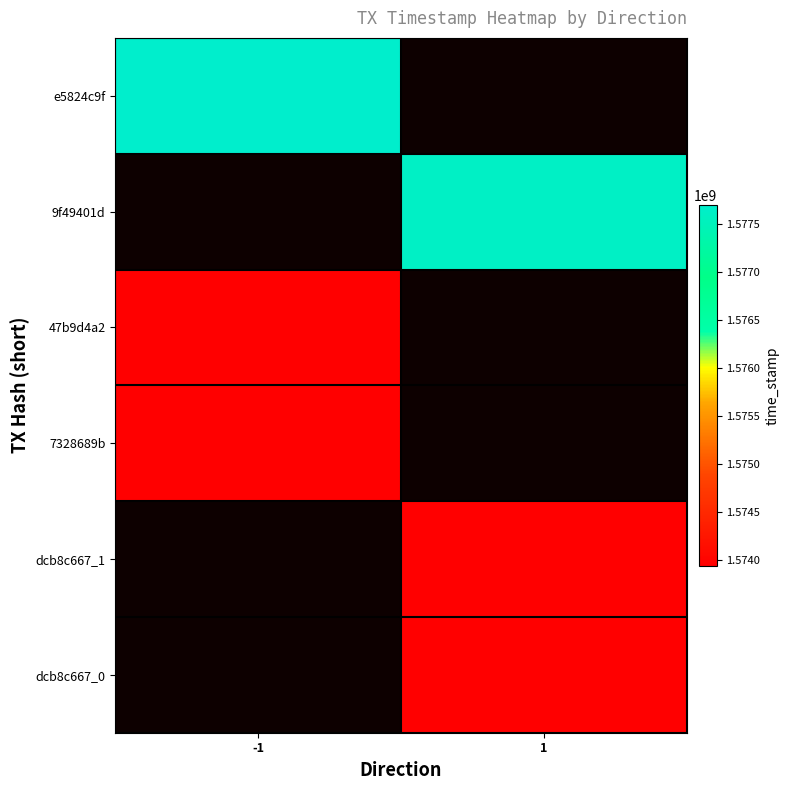

Which label corresponds to the largest value in the chart?

-1